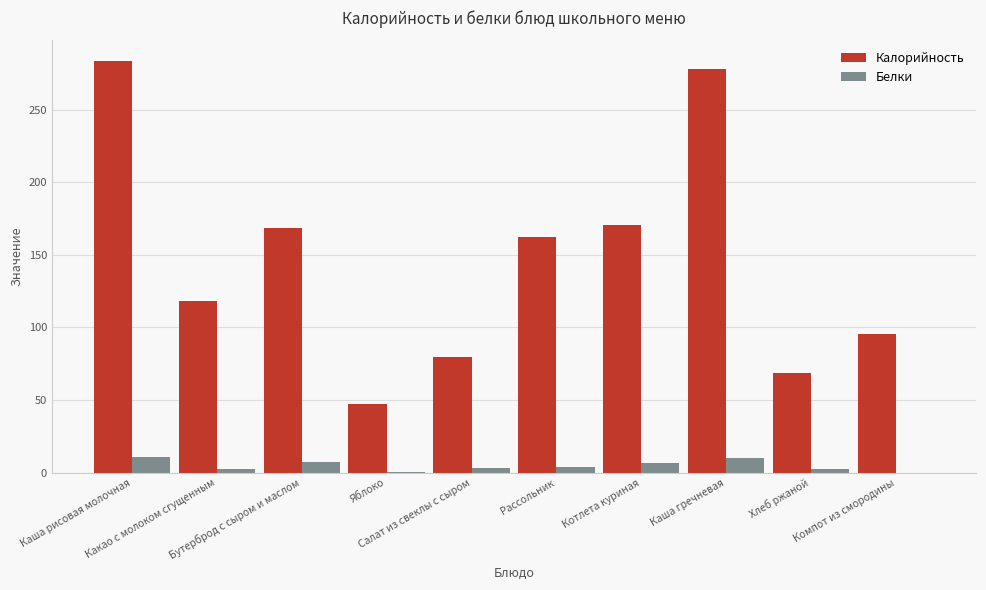

What is the maximum value shown in the chart?

283.4